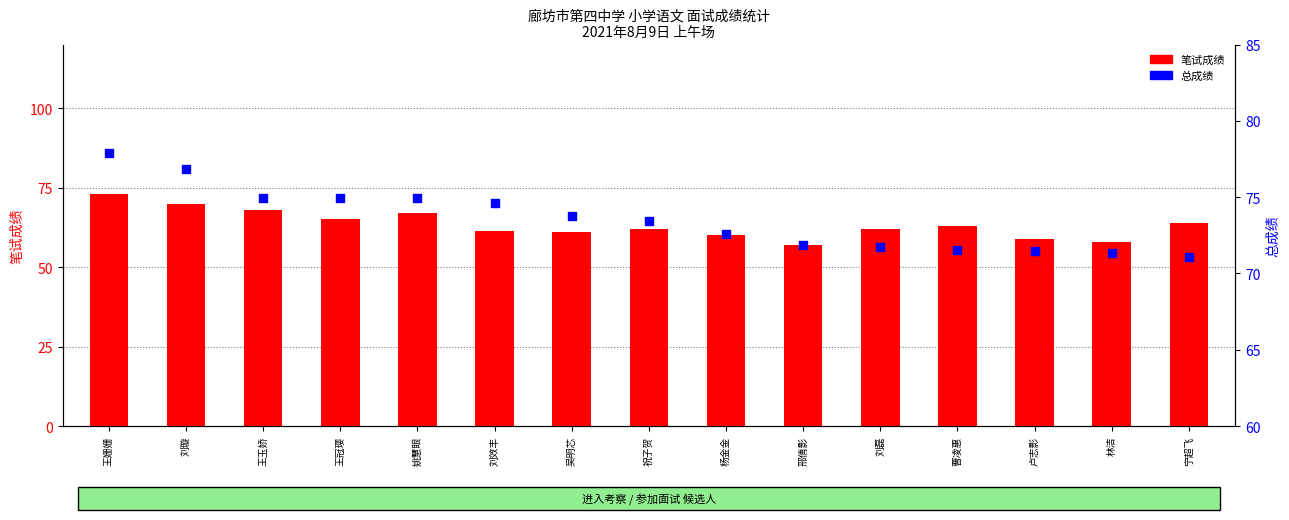

Which series reaches the minimum Y coordinate?

笔试成绩